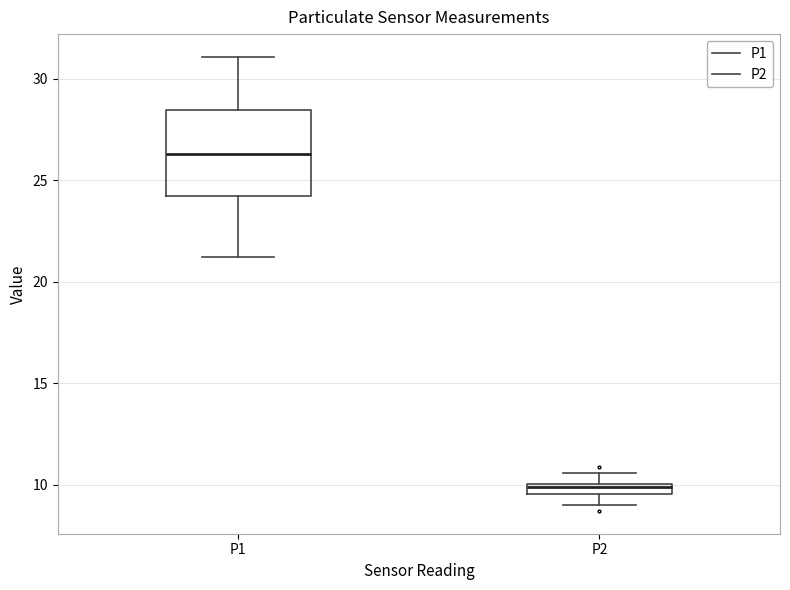

Which box is the tallest, from its lower edge to its upper edge?

P1